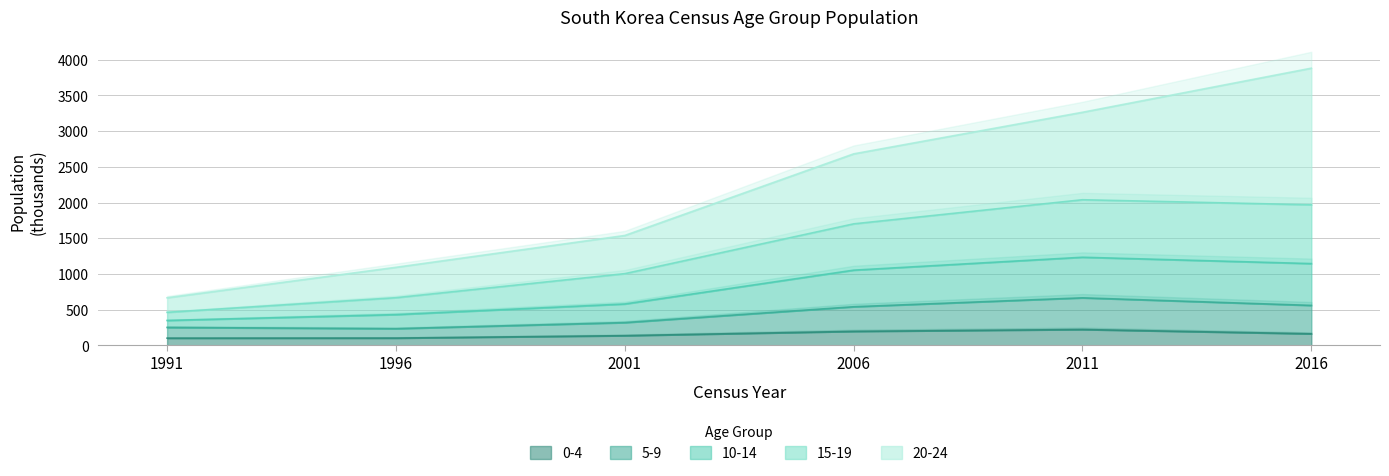

True or false: 0-4 has more than 0 interior local peaks.

True